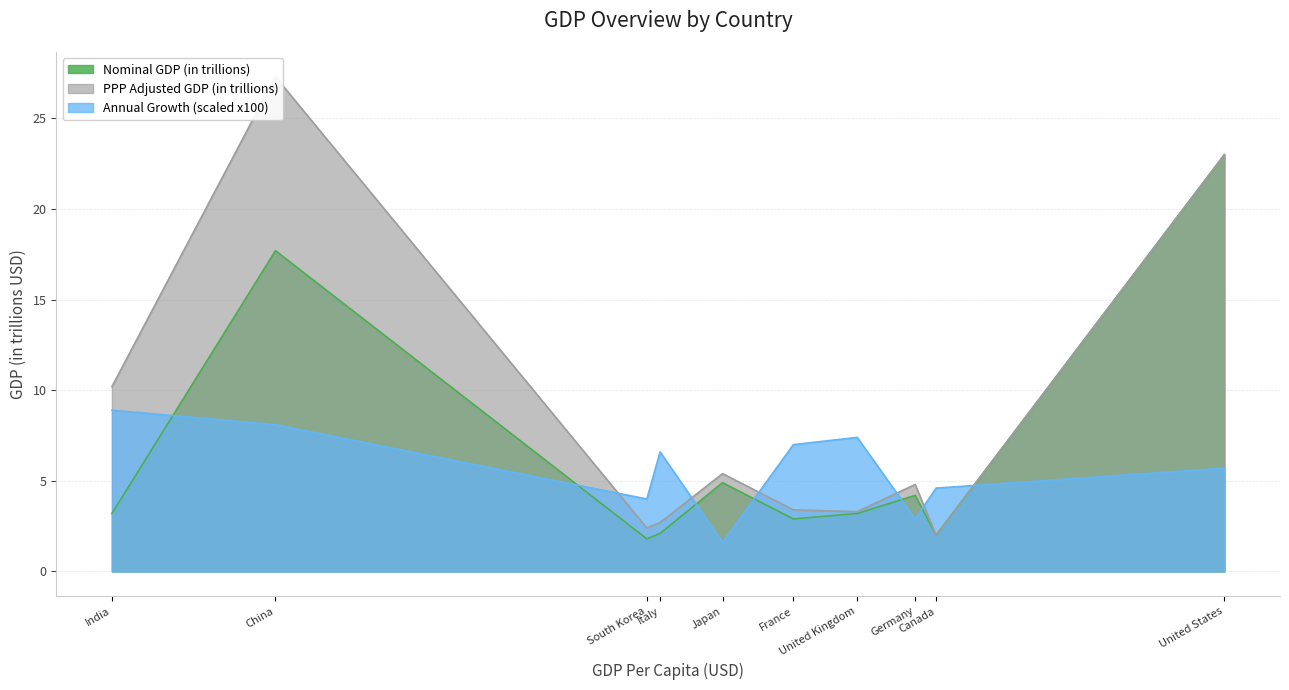

How many intersections are there between Annual Growth (scaled x100) and Nominal GDP (in trillions)?

7